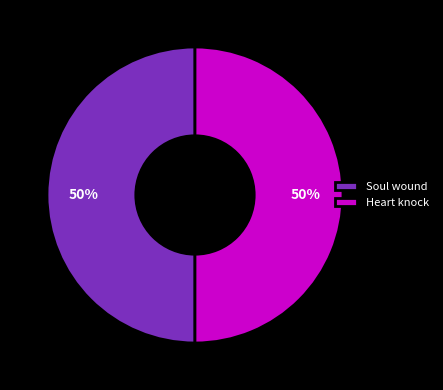

To the nearest percent, what is the combined percentage of Heart knock and Soul wound?

100%